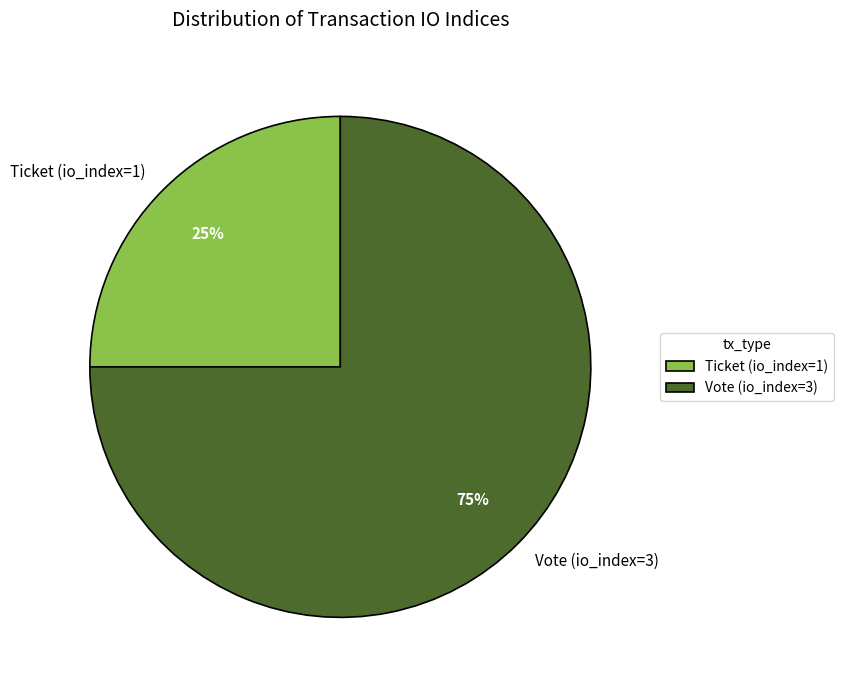

Approximately how many times larger is the value at Vote (io_index=3) compared to Ticket (io_index=1)?

3.0